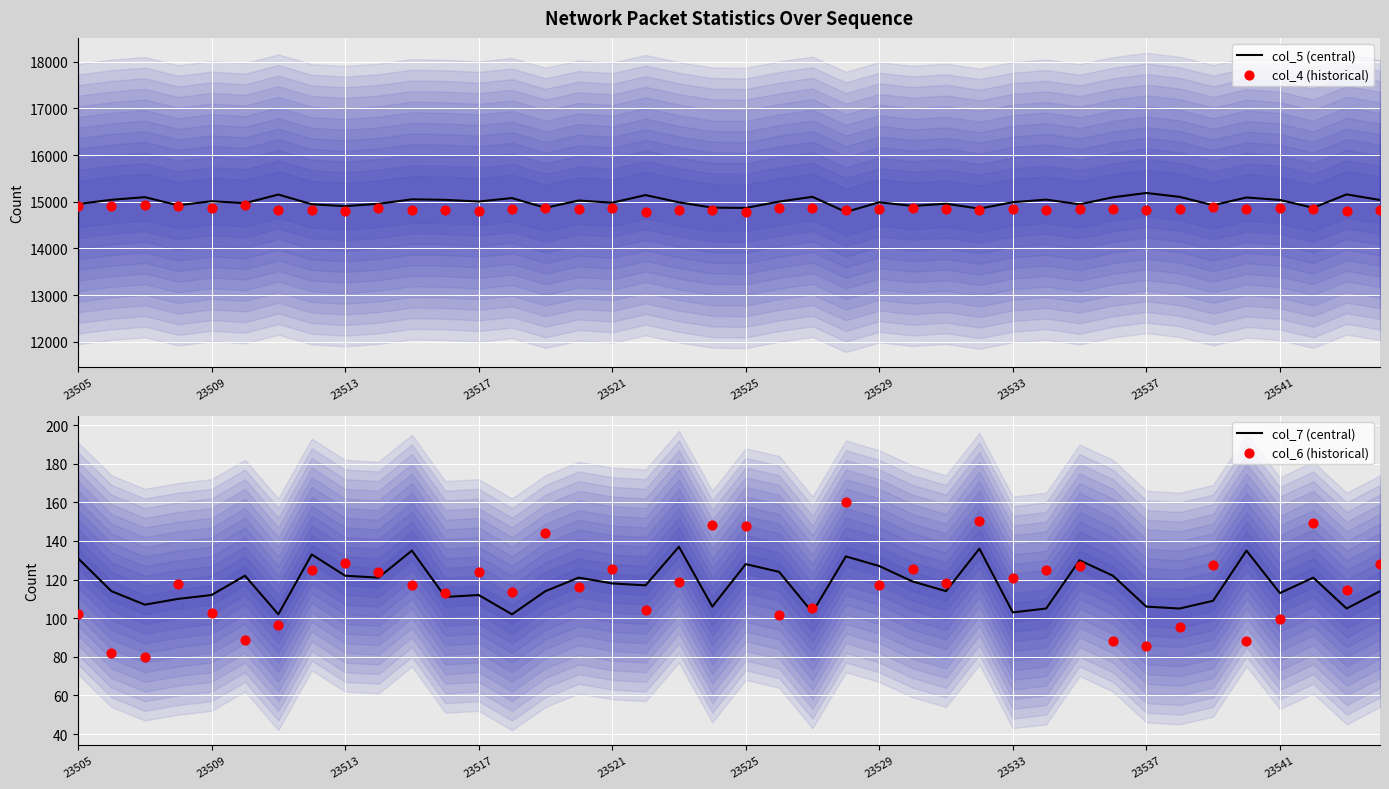

At how many categories does at least one series exceed 12240?

40